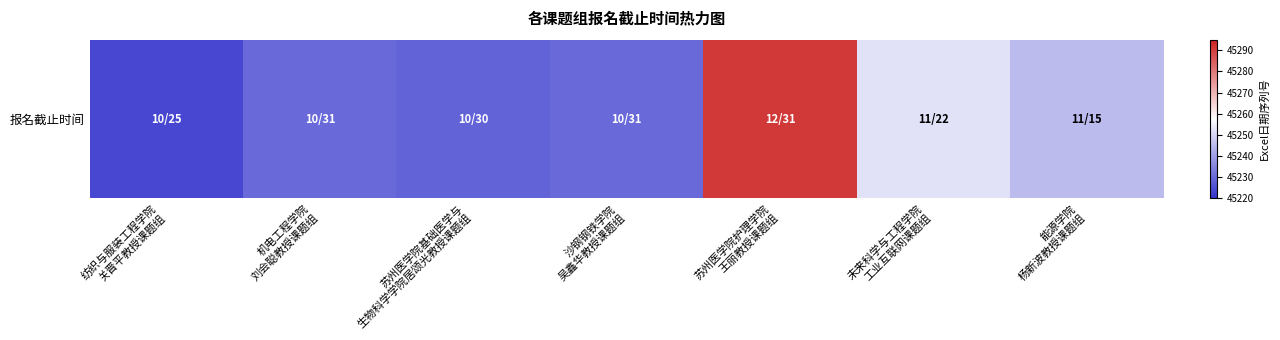

List the labels in order of value, largest first.

苏州医学院护理学院
王丽教授课题组, 未来科学与工程学院
工业互联网课题组, 能源学院
杨新波教授课题组, 机电工程学院
刘会聪教授课题组, 沙钢钢铁学院
吴鑫华教授课题组, 苏州医学院基础医学与
生物科学学院居颂光教授课题组, 纺织与服装工程学院
关晋平教授课题组